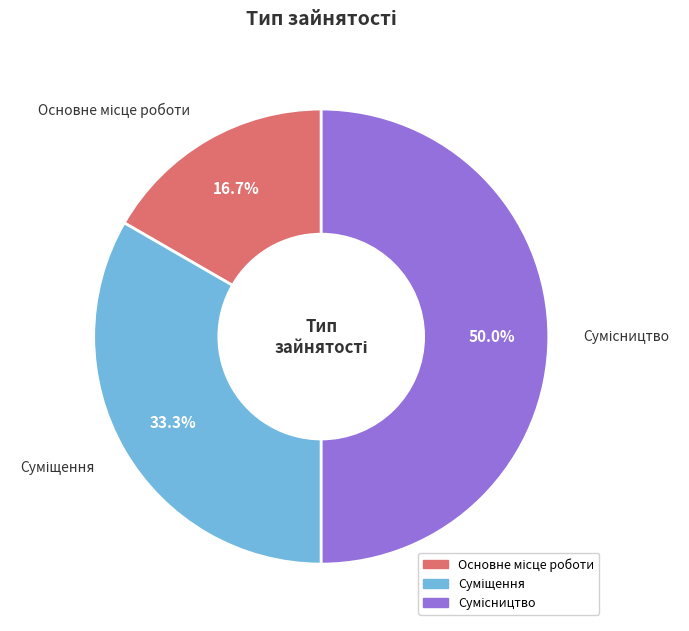

How many slices are in this pie chart?

3